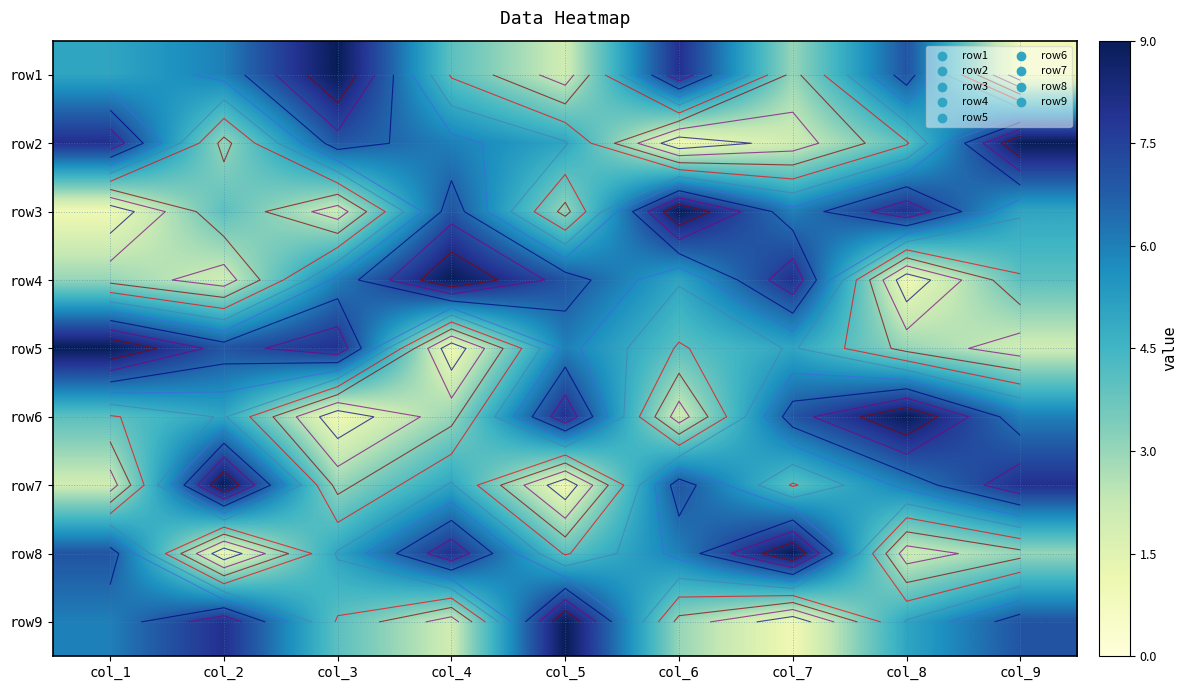

What is the sum of all row6 values?

45